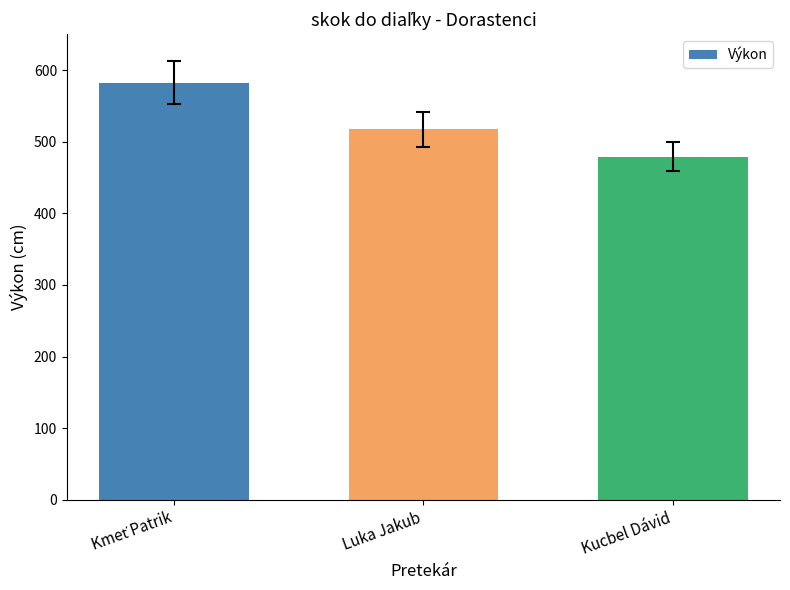

What is the value of the 1st bar from the left?

582